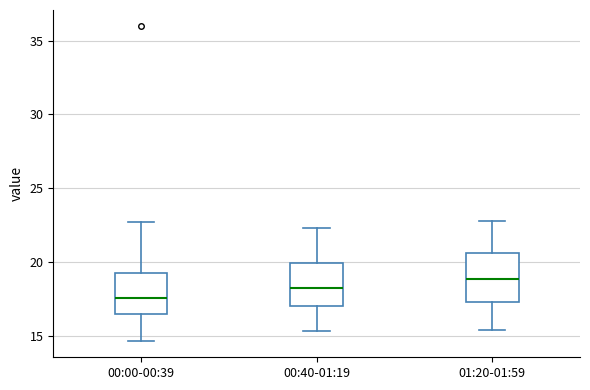

Where does the median line of the box for 01:20-01:59 sit on the y-axis? The values are not printed on the chart, so give them approximately, as read against the axis.

19.0